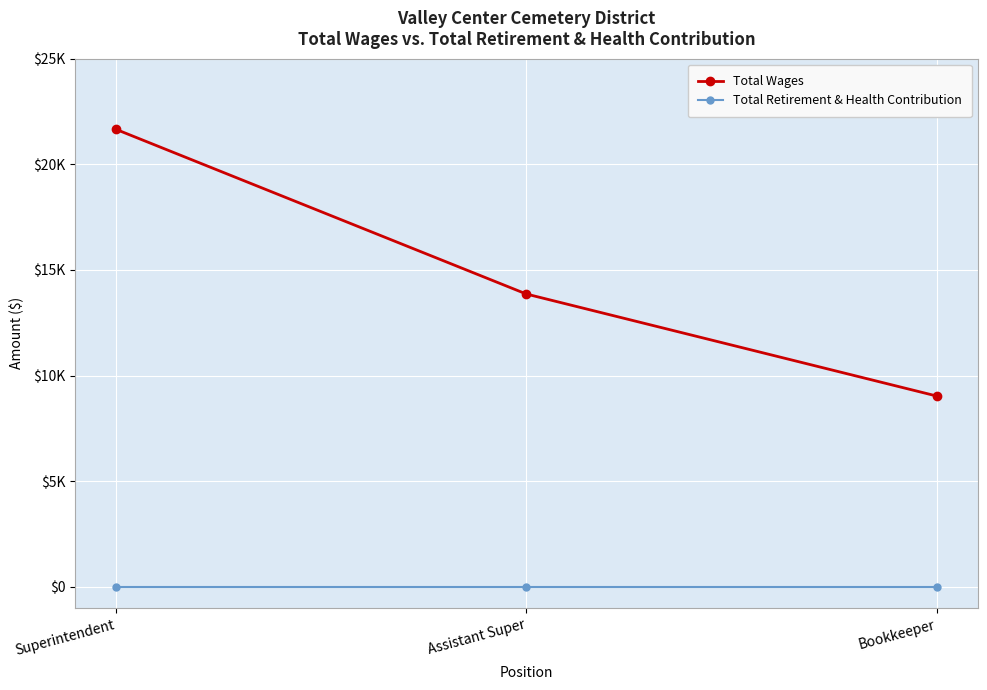

What are all the series names shown in the legend?

Total Wages, Total Retirement & Health Contribution